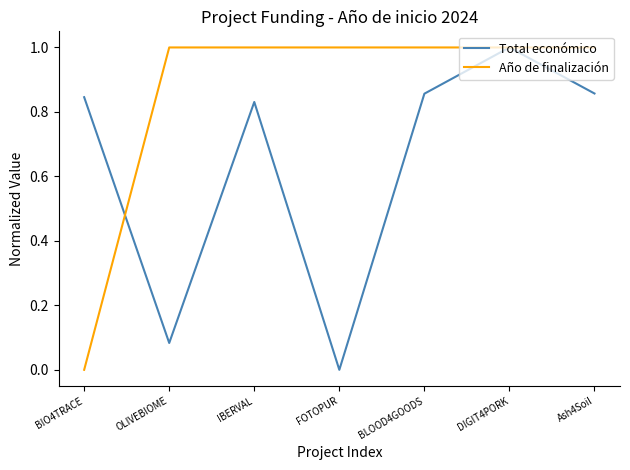

After their last crossing, which series has the higher values: Total económico or Año de finalización?

Año de finalización